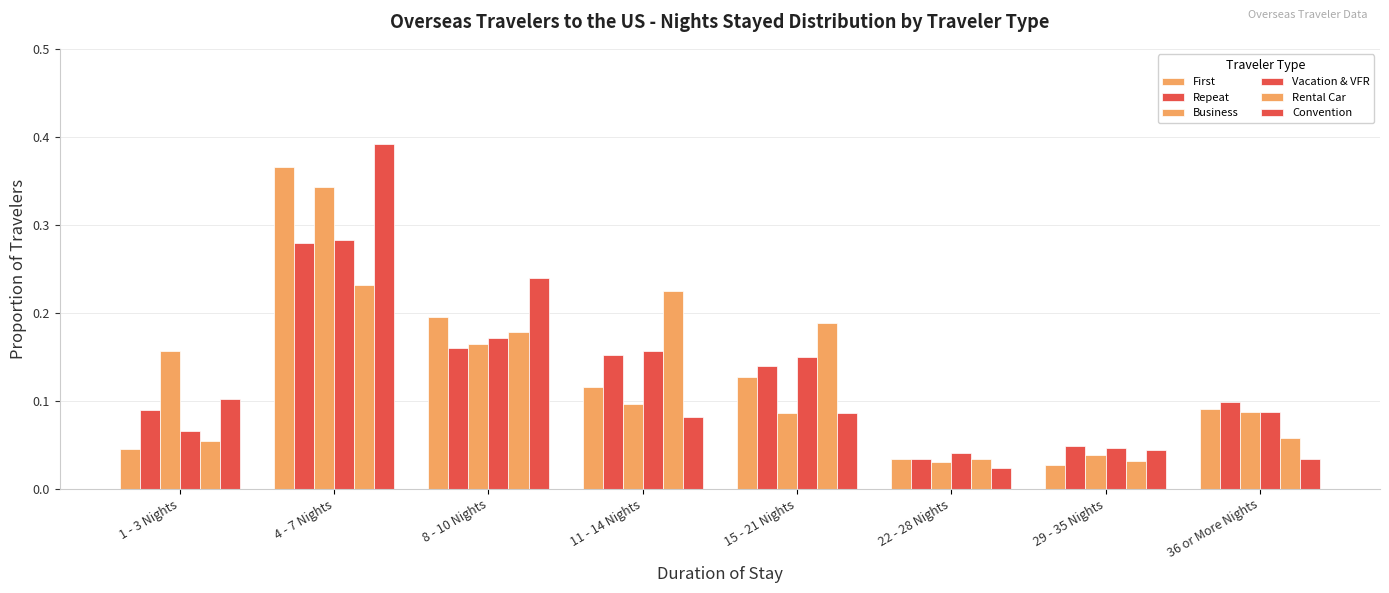

How many bars are there in total?

48